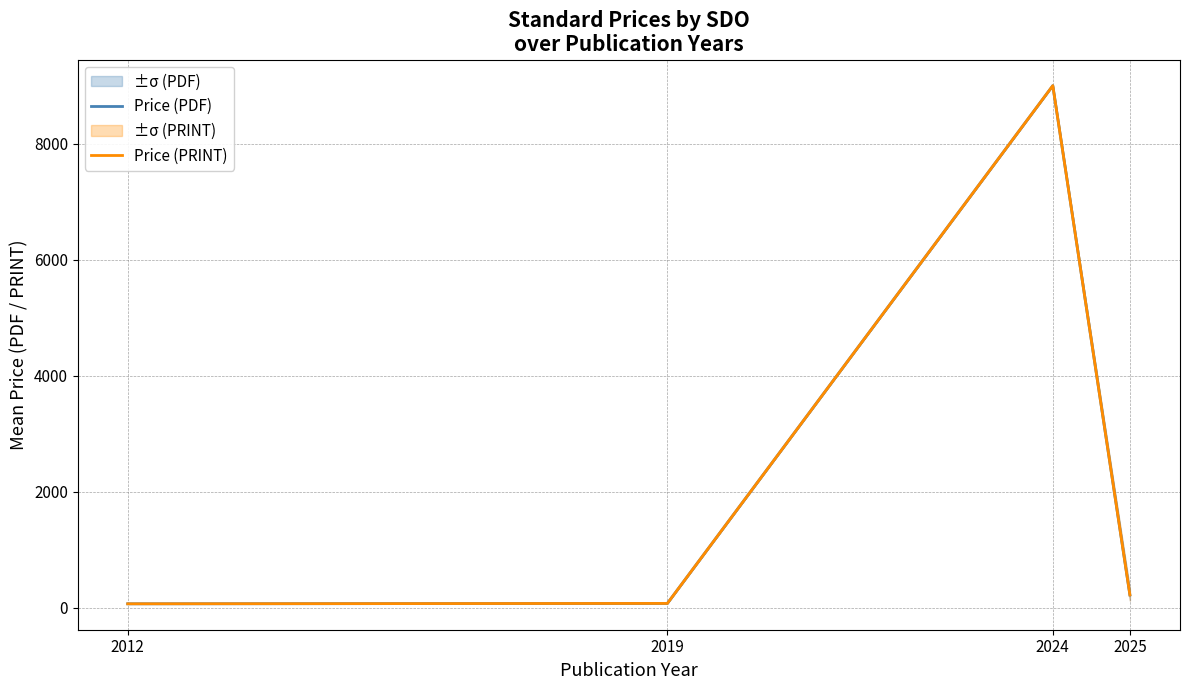

Reading left to right, extract all data points from this chart.

Price (PDF): 2012=69.0	2019=76.0	2024=9000.0	2025=222.6
Price (PRINT): 2012=69.0	2019=76.0	2024=9000.0	2025=222.6